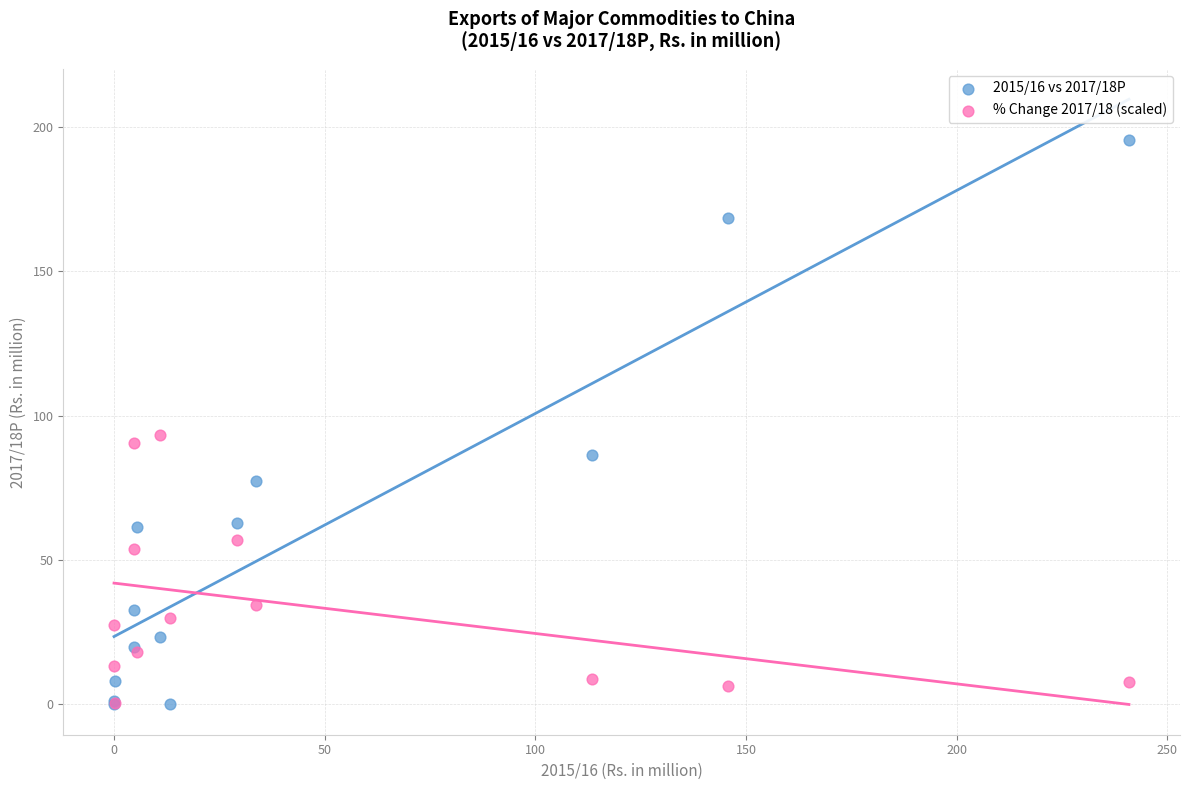

Across all series, what Y value is closest to 97?

93.3